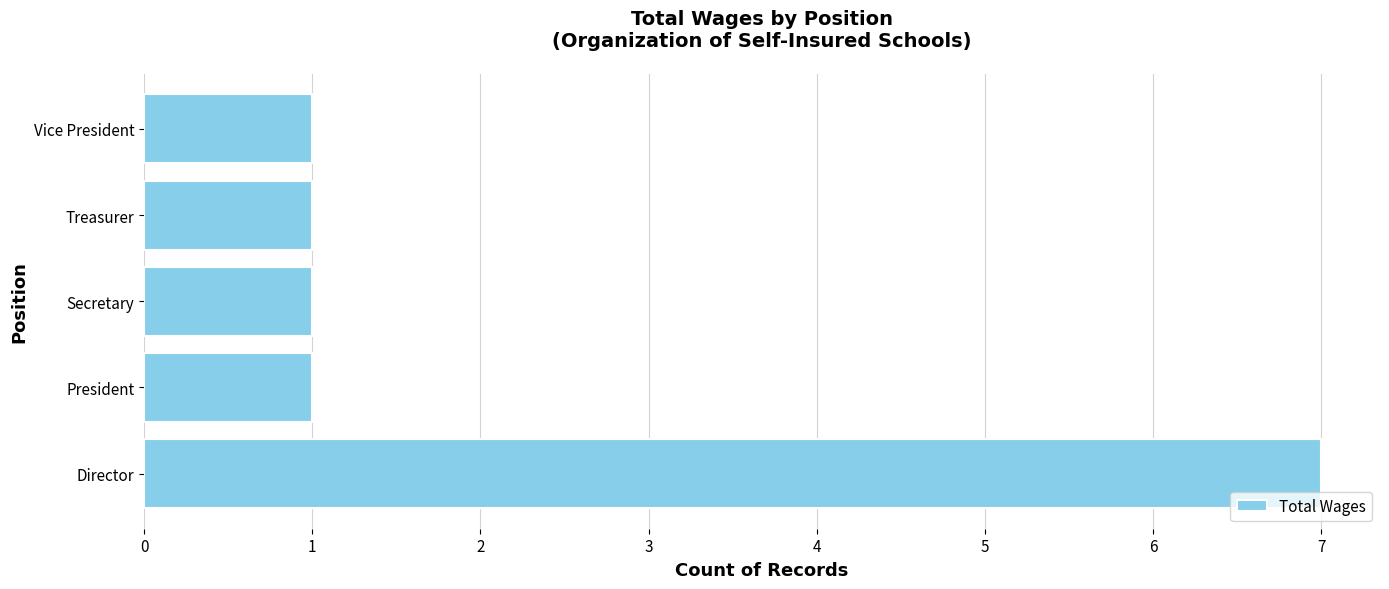

What is the change in value from Director to Secretary?

-6